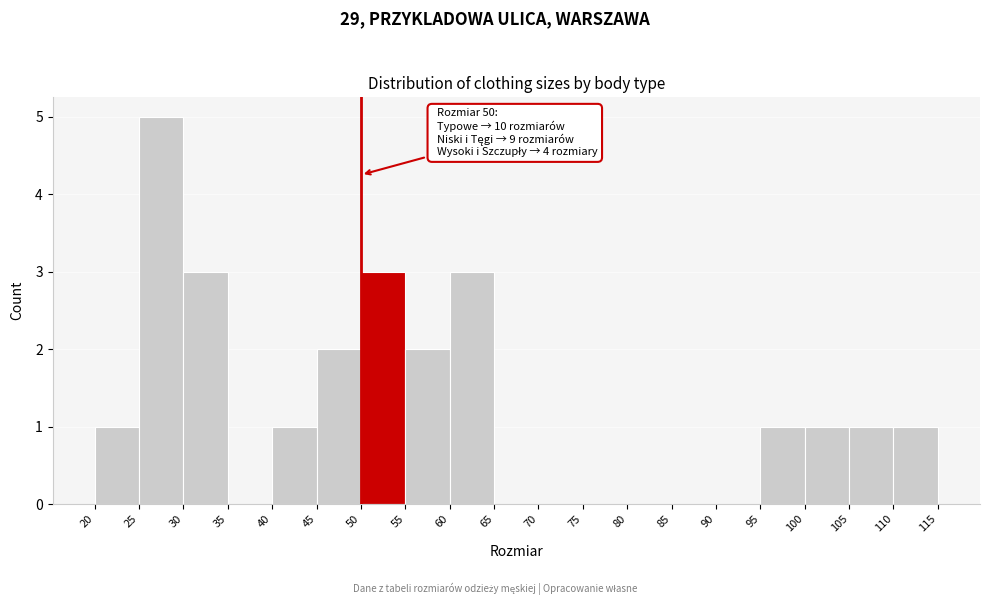

Over which range of the x-axis is the bar tallest?

25 to 30